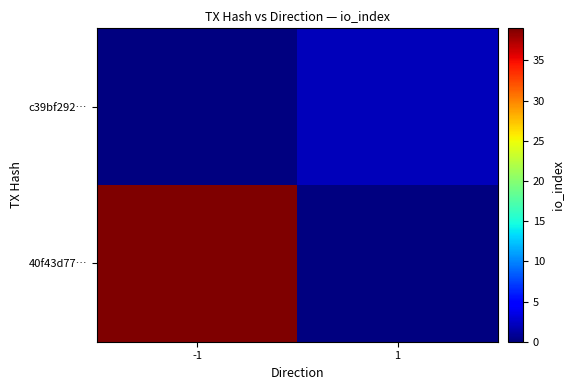

Which has a higher value, -1 or 1?

1